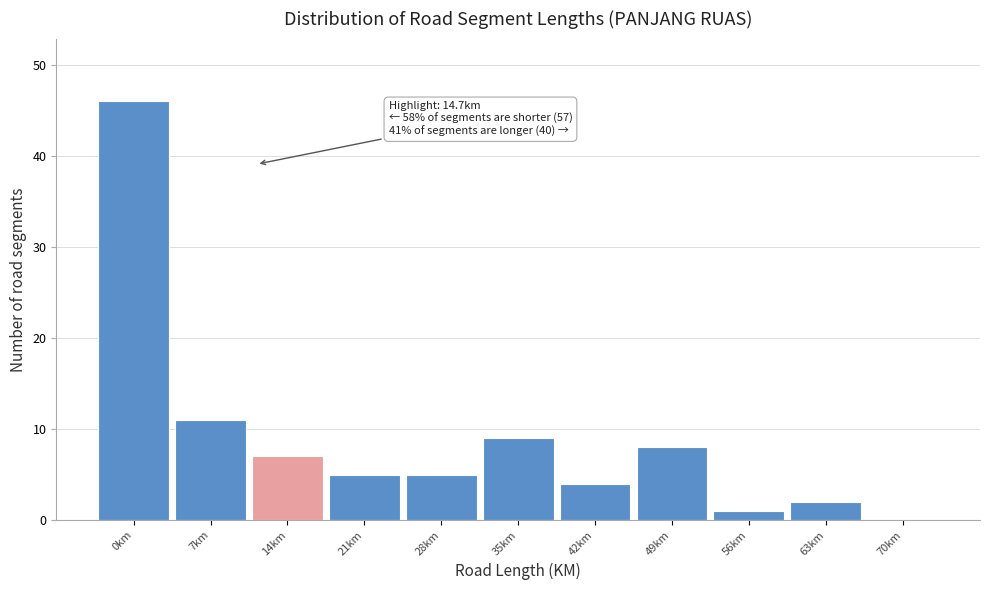

Reading right to left, extract all data points from this chart.

70km=0	63km=2	56km=1	49km=8	42km=4	35km=9	28km=5	21km=5	14km=7	7km=11	0km=46